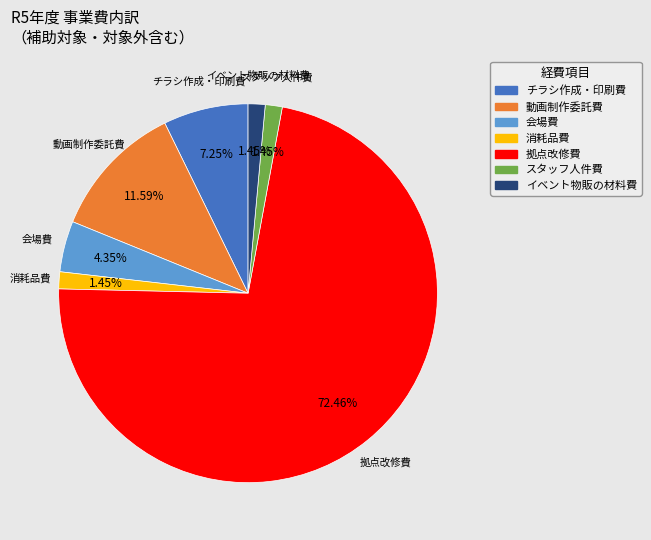

Is there a majority slice in this chart?

Yes